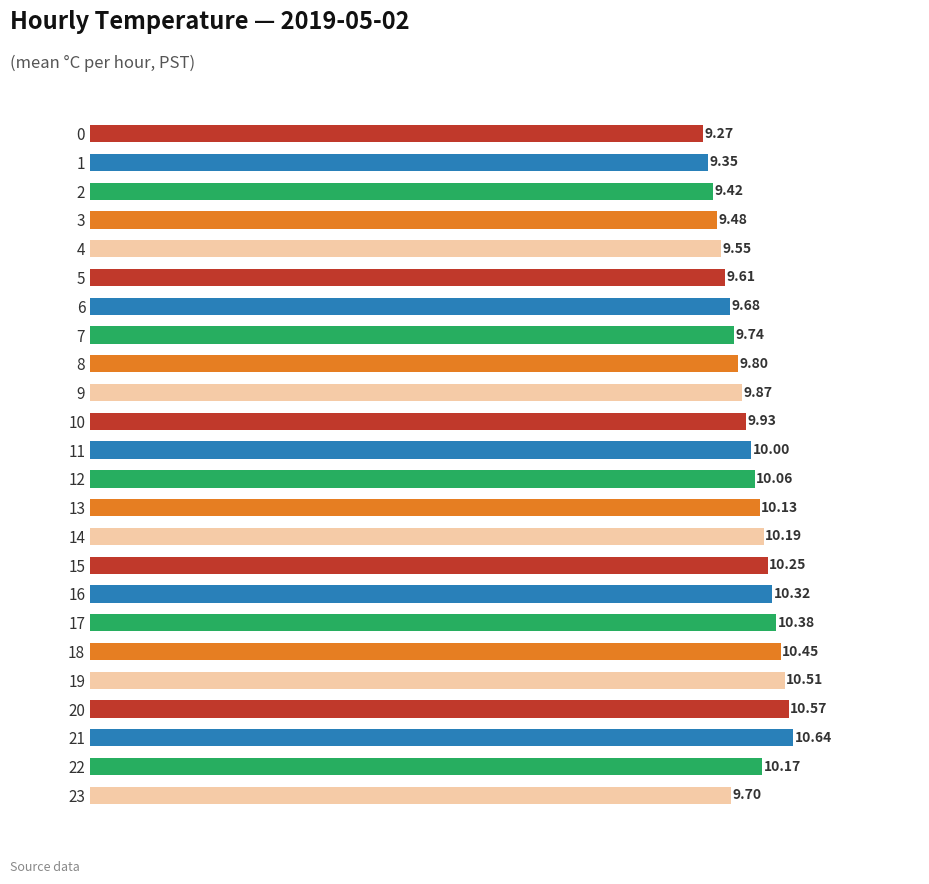

What is the sum of the values at 3 and 1?

18.8